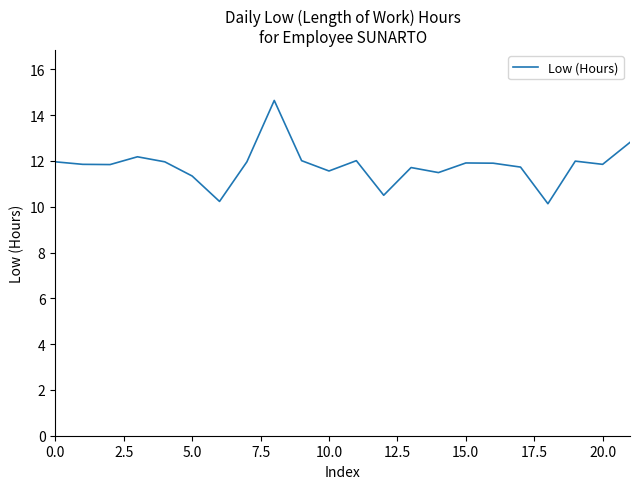

What is the maximum value shown in the chart?

14.6